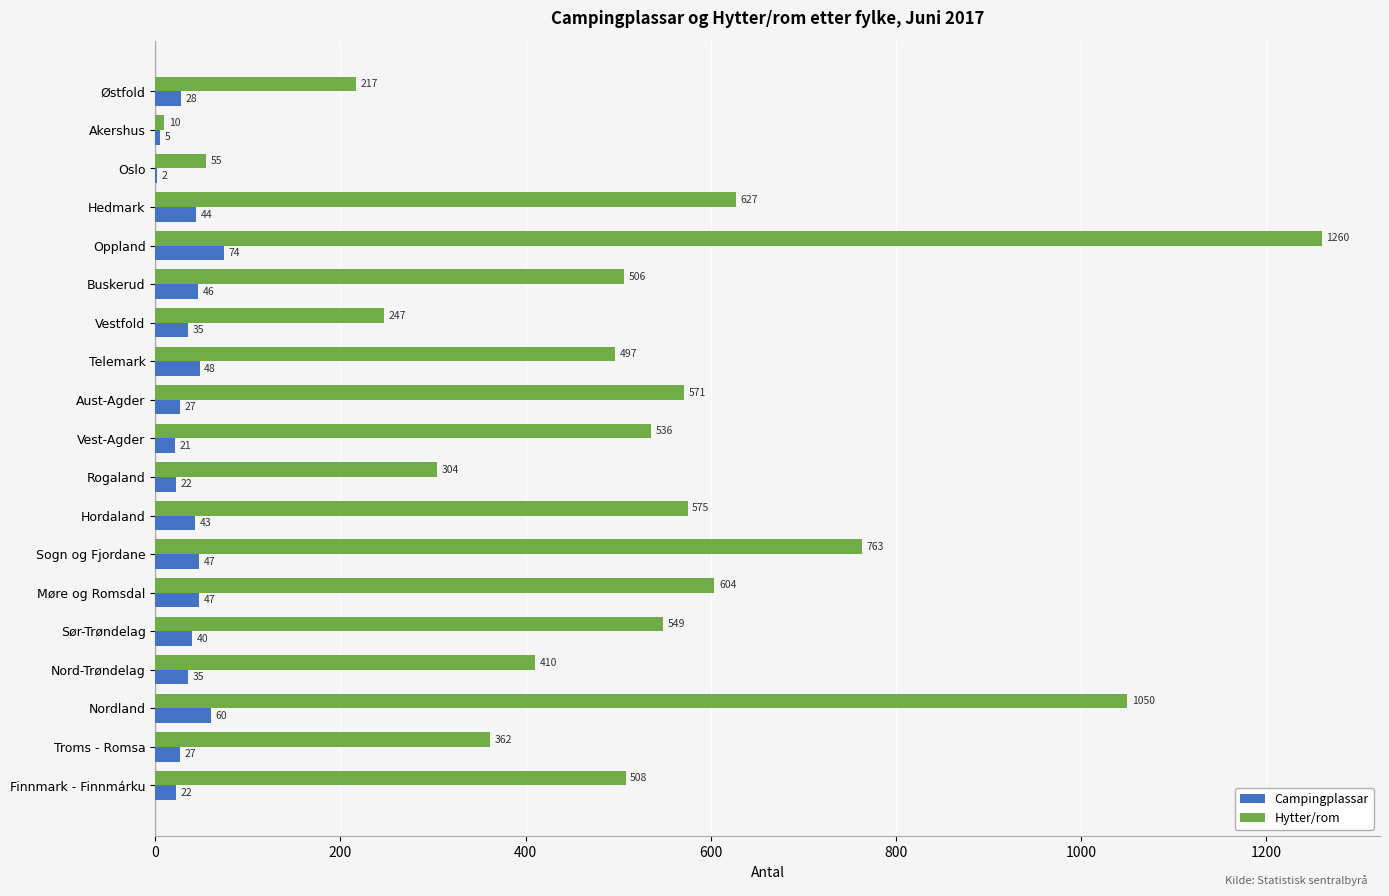

Between Akershus and Hedmark, which series saw the biggest shift?

Hytter/rom